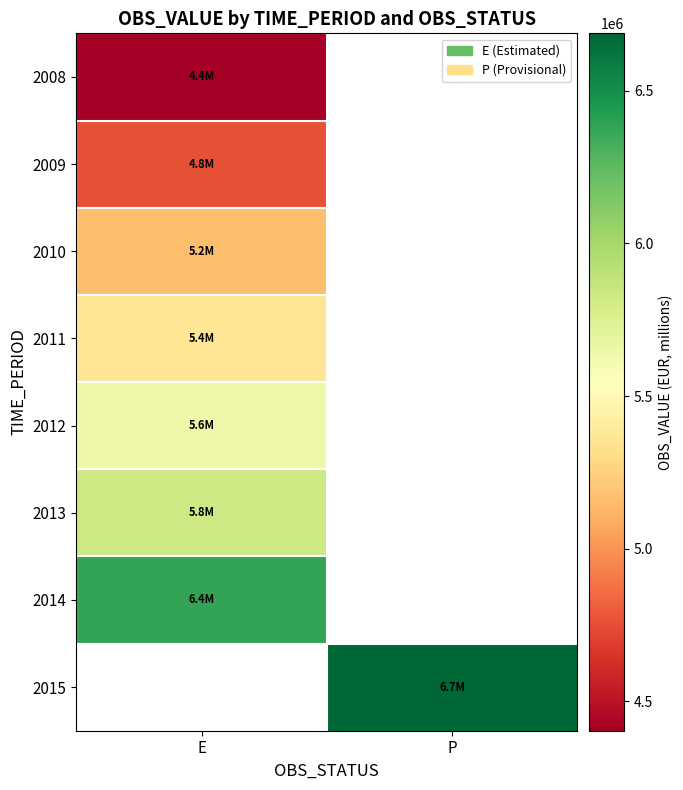

At which label does 2012 reach its peak?

E